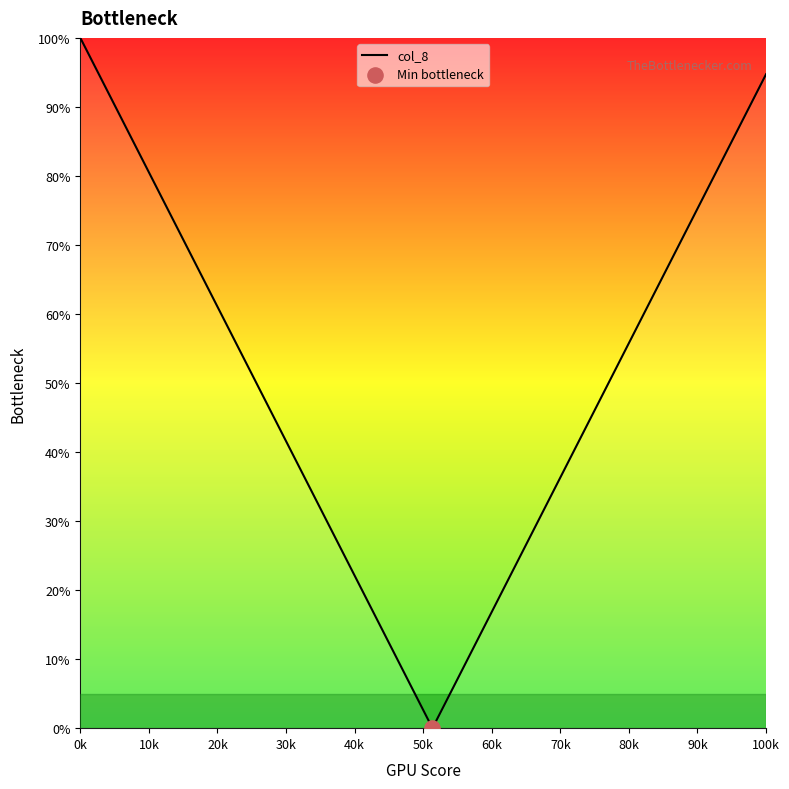

What is the difference between the maximum and minimum values?

100.0